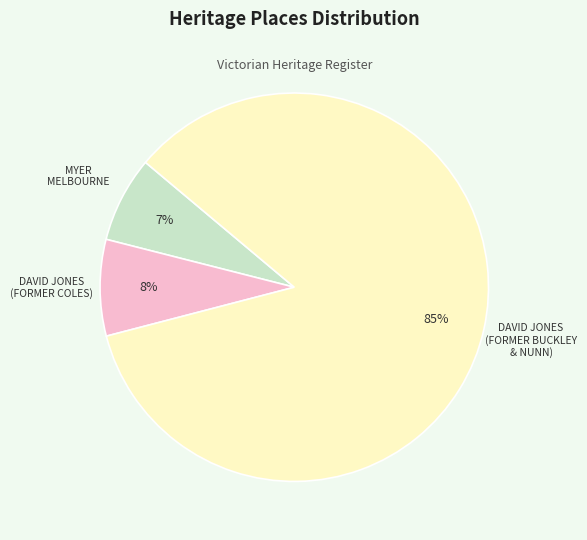

Is it true that DAVID JONES (FORMER BUCKLEY & NUNN) is 85% of the pie?

True